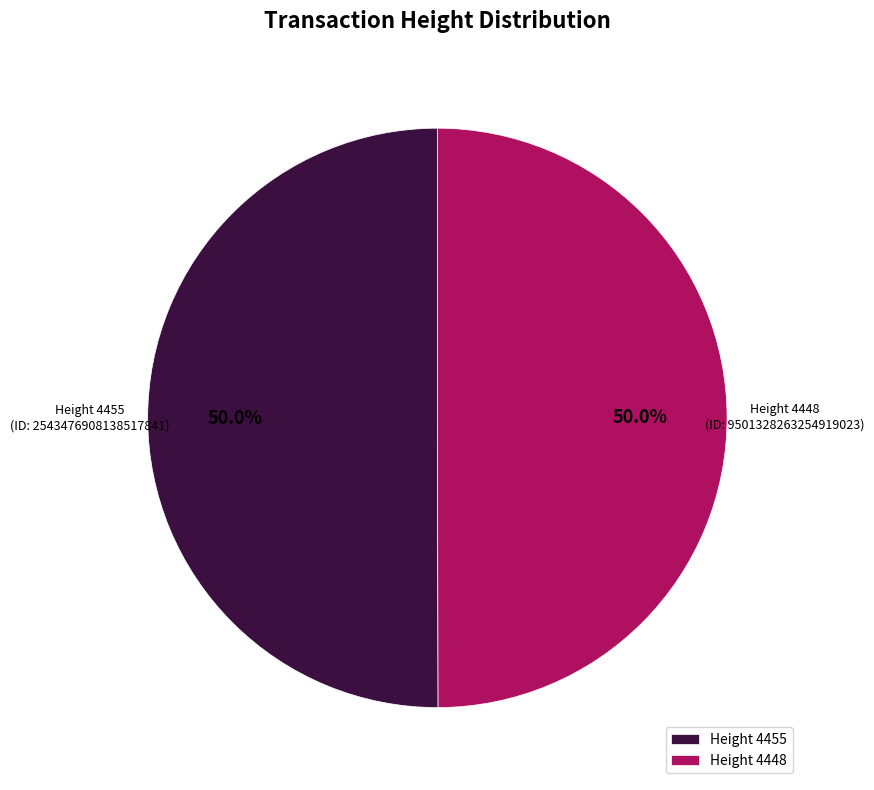

What is the ratio of the value at Height 4448 to the value at Height 4455?

1.0